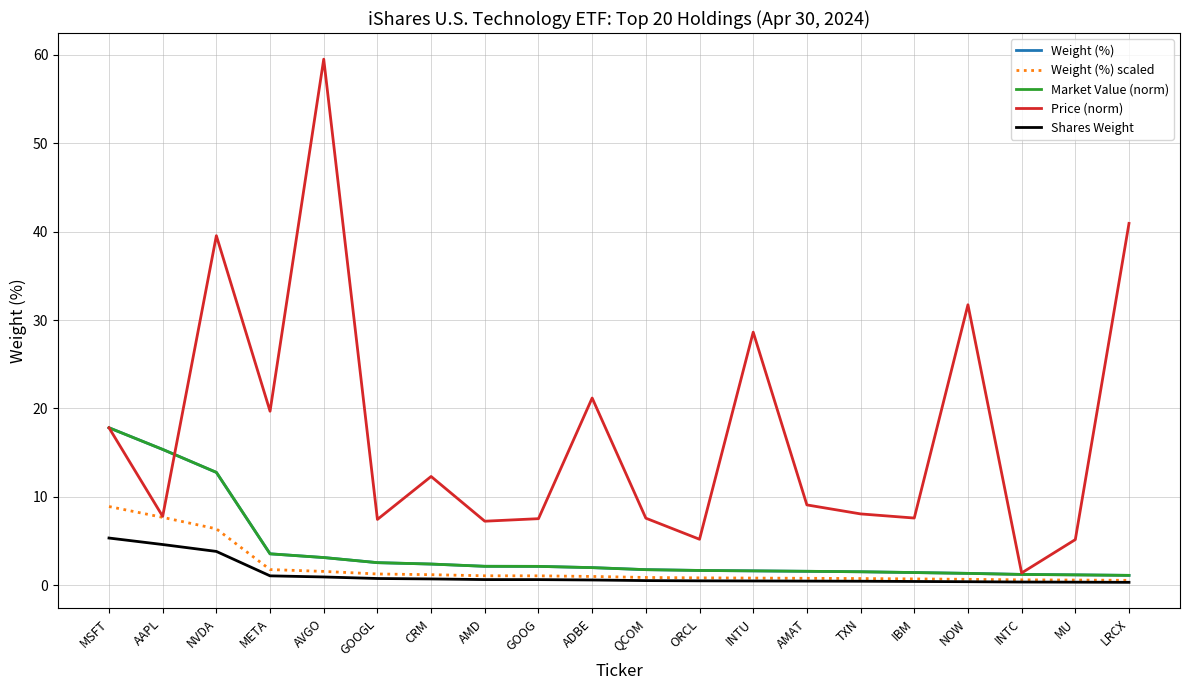

At which label does Price (norm) reach its peak?

AVGO